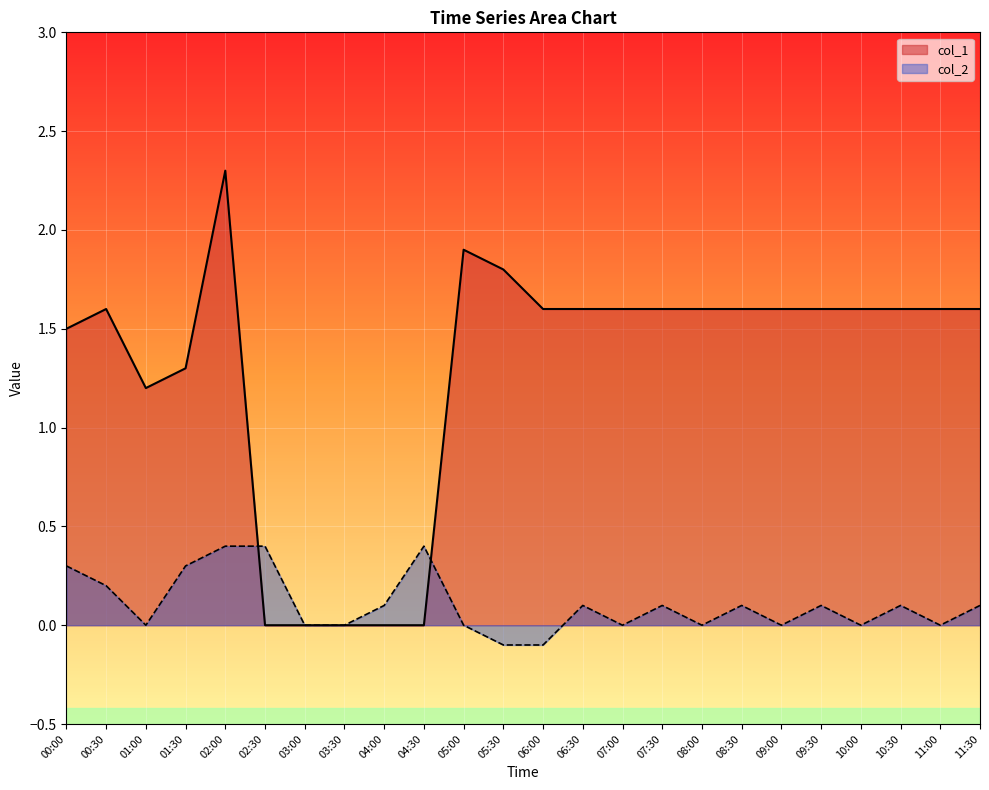

What is the difference between the maximum and minimum values in the col_2 series?

0.5